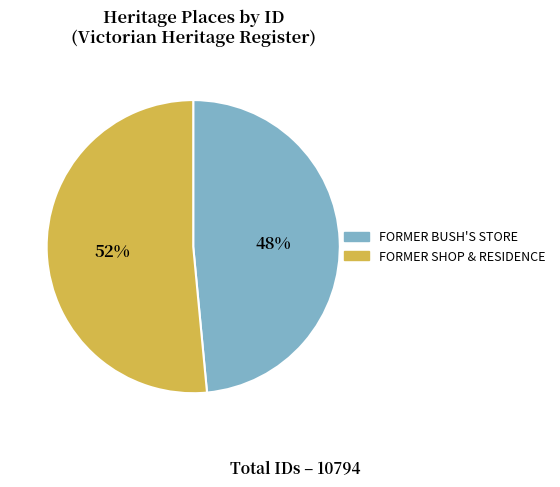

To the nearest percent, what is the average slice percentage?

50%